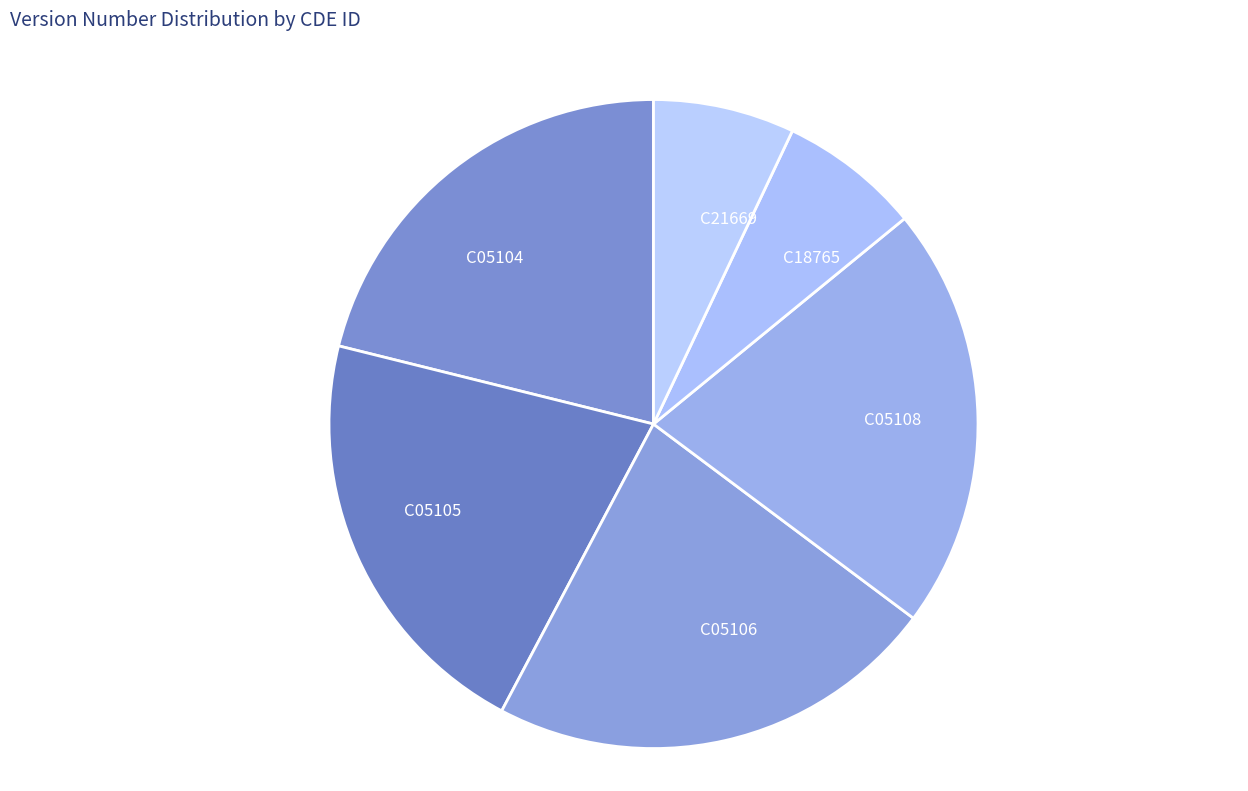

Which category has the biggest portion of the pie?

C05106